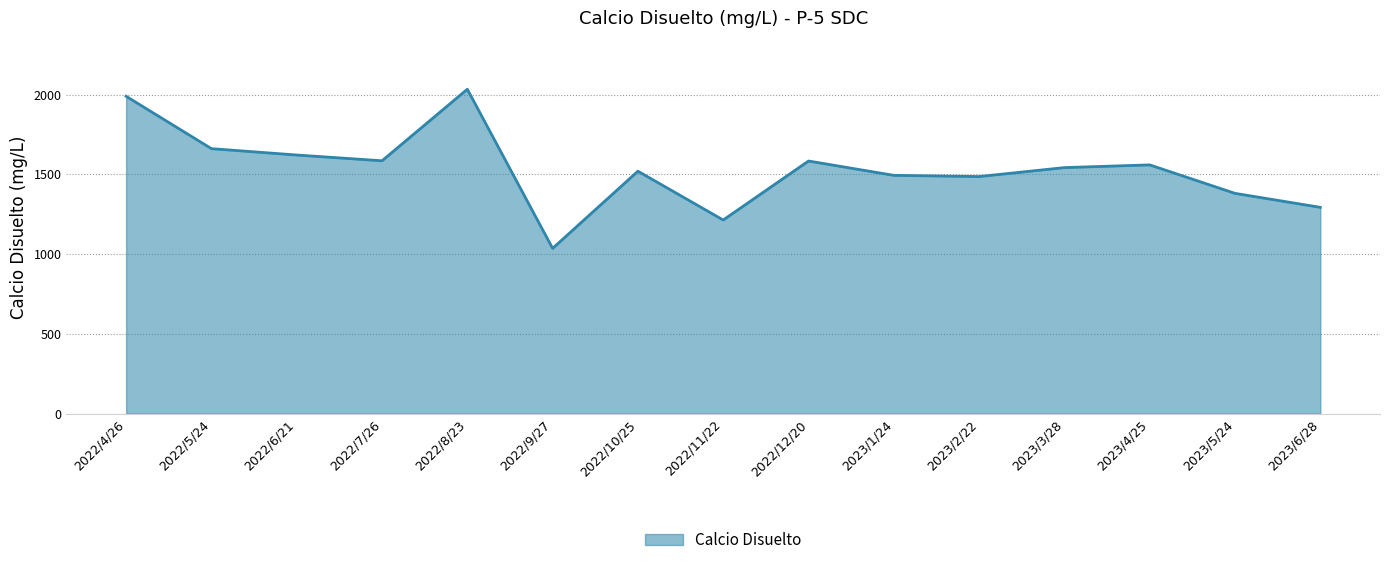

What value does the data have at 2023/5/24?

1380.7